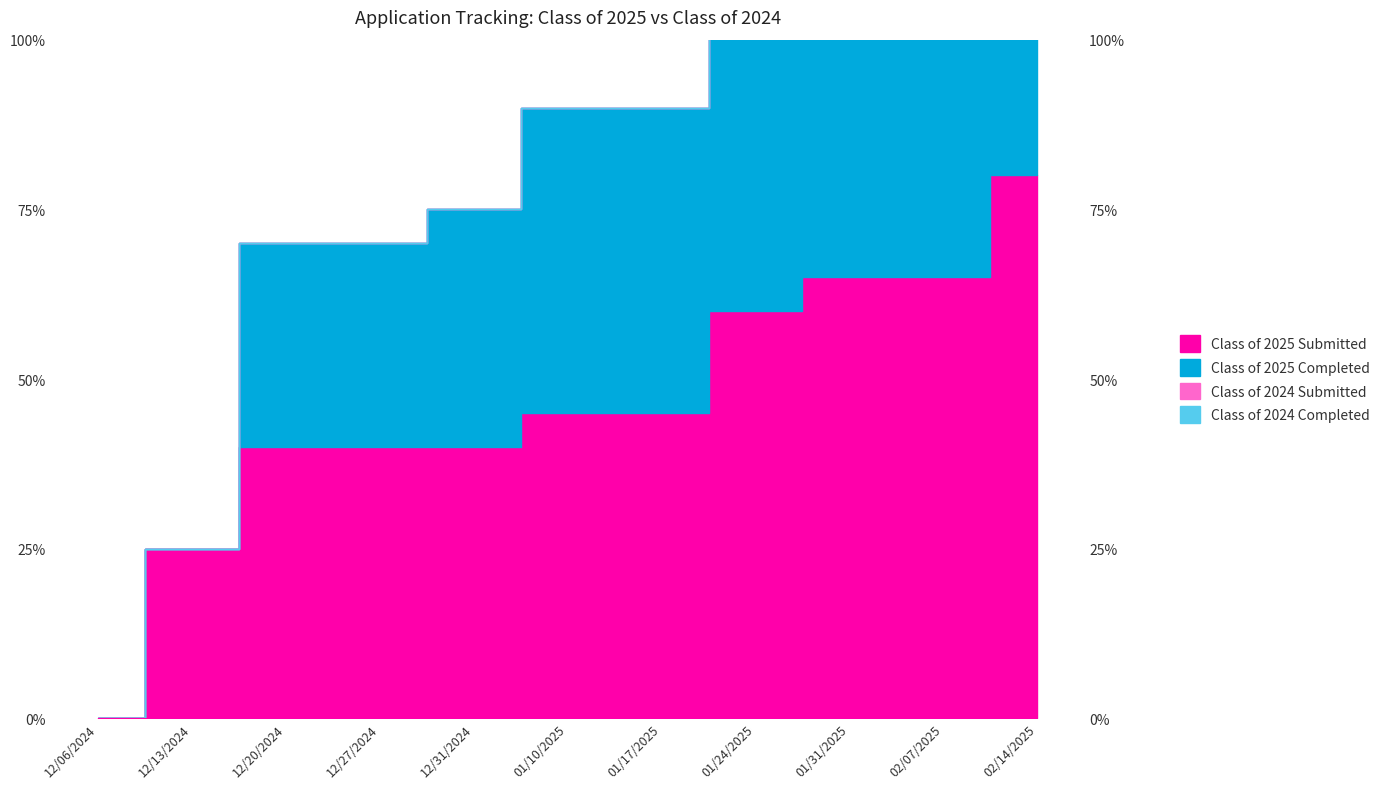

Reading left to right, what are all the values shown in this chart?

Class of 2025 Submitted: 0	5	8	8	8	9	9	12	13	13	16
Class of 2025 Completed: 0	5	14	14	15	18	18	24	26	26	31